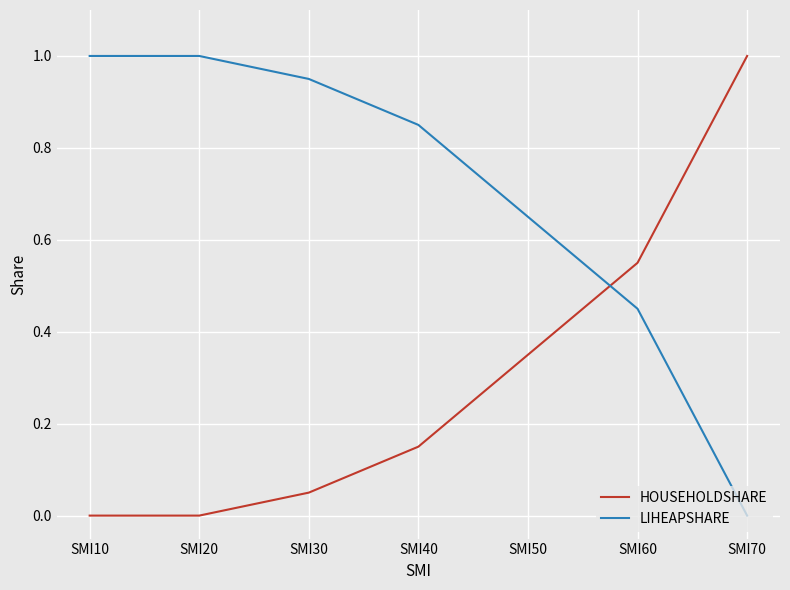

Where do HOUSEHOLDSHARE and LIHEAPSHARE first cross each other?

SMI50 and SMI60